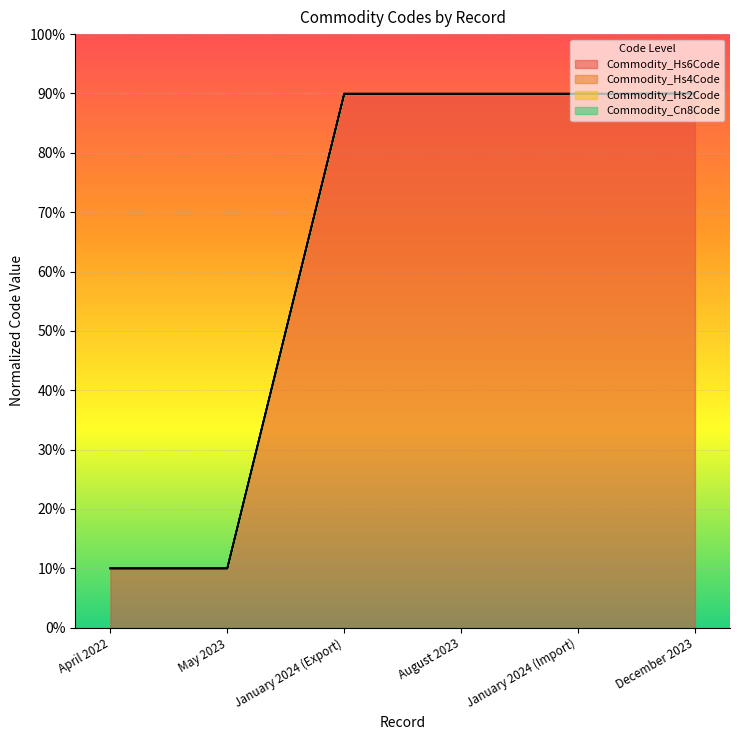

What is the value of the Commodity_Hs2Code point at the 1st from the left?

10.0